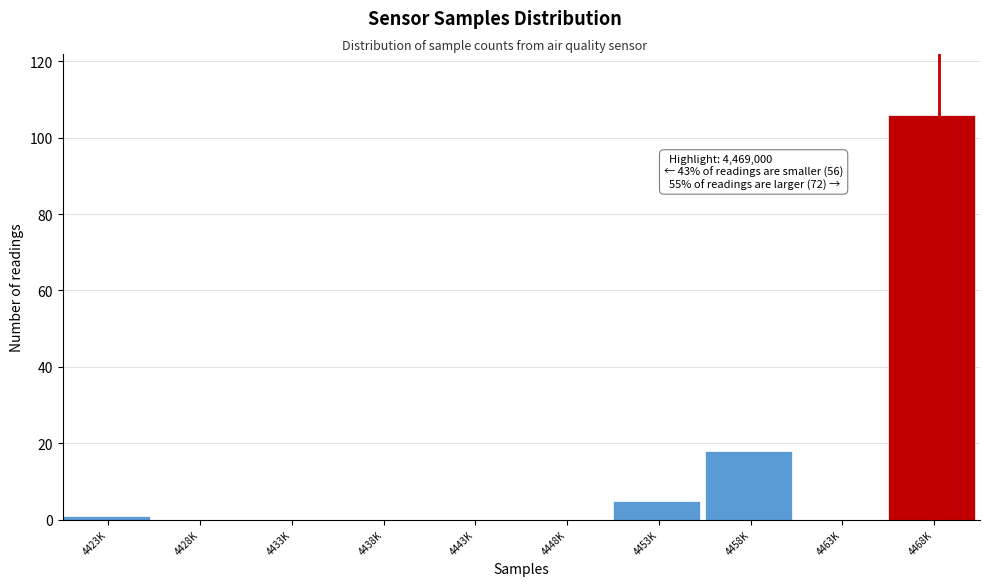

Reading left to right, extract all data points from this chart.

4423K=1	4428K=0	4433K=0	4438K=0	4443K=0	4448K=0	4453K=5	4458K=18	4463K=0	4468K=106